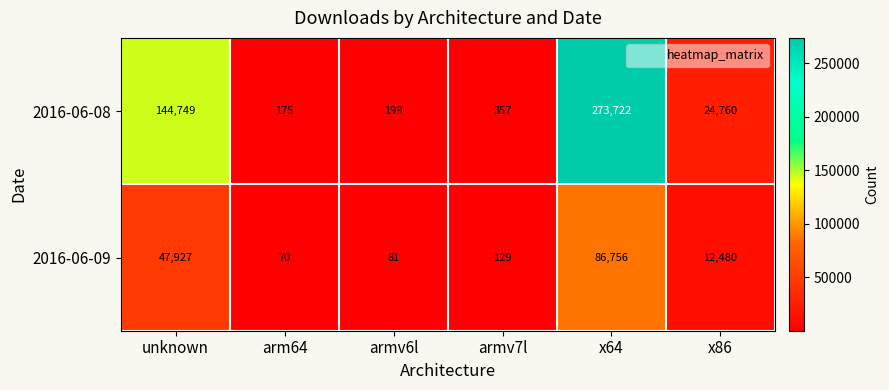

At which label does 2016-06-09 first exceed 12480?

unknown